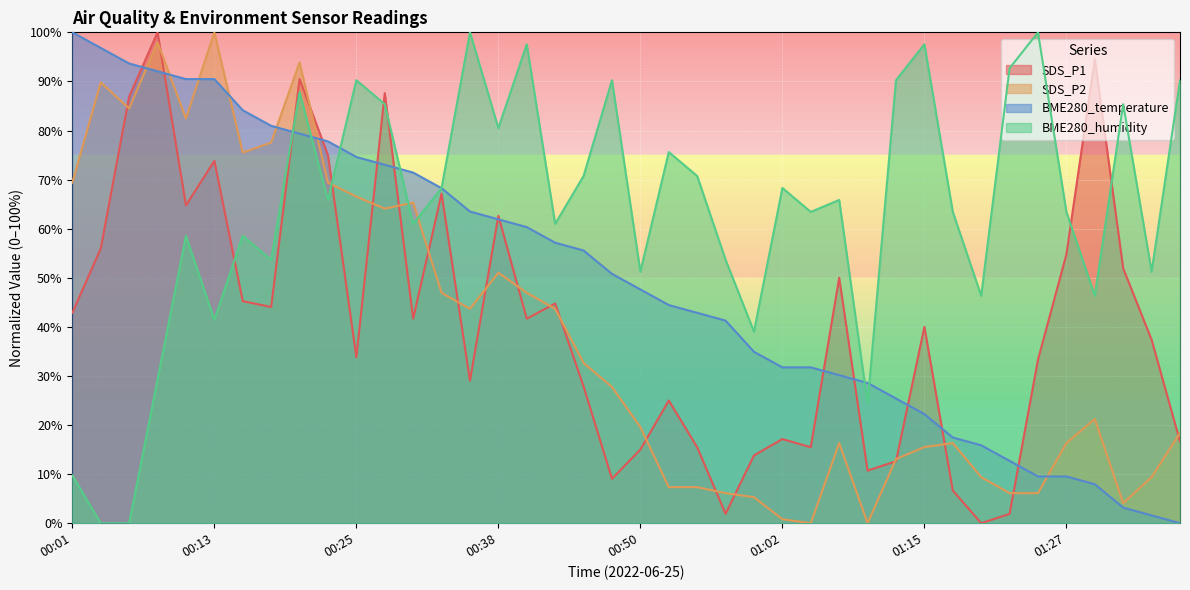

Rank the series at 01:30 from highest to lowest value.

SDS_P1, BME280_humidity, SDS_P2, BME280_temperature